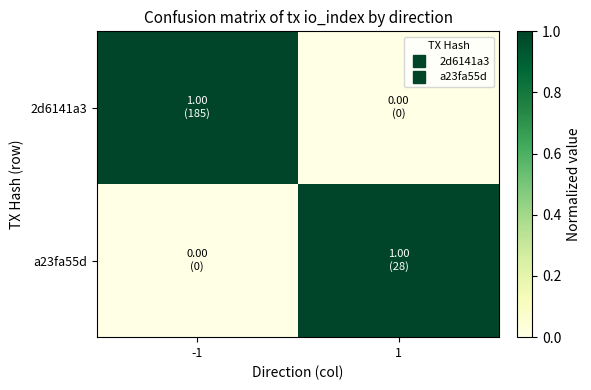

Reading right to left, extract all data points from this chart.

2d6141a3: 1=0	-1=1
a23fa55d: 1=1	-1=0